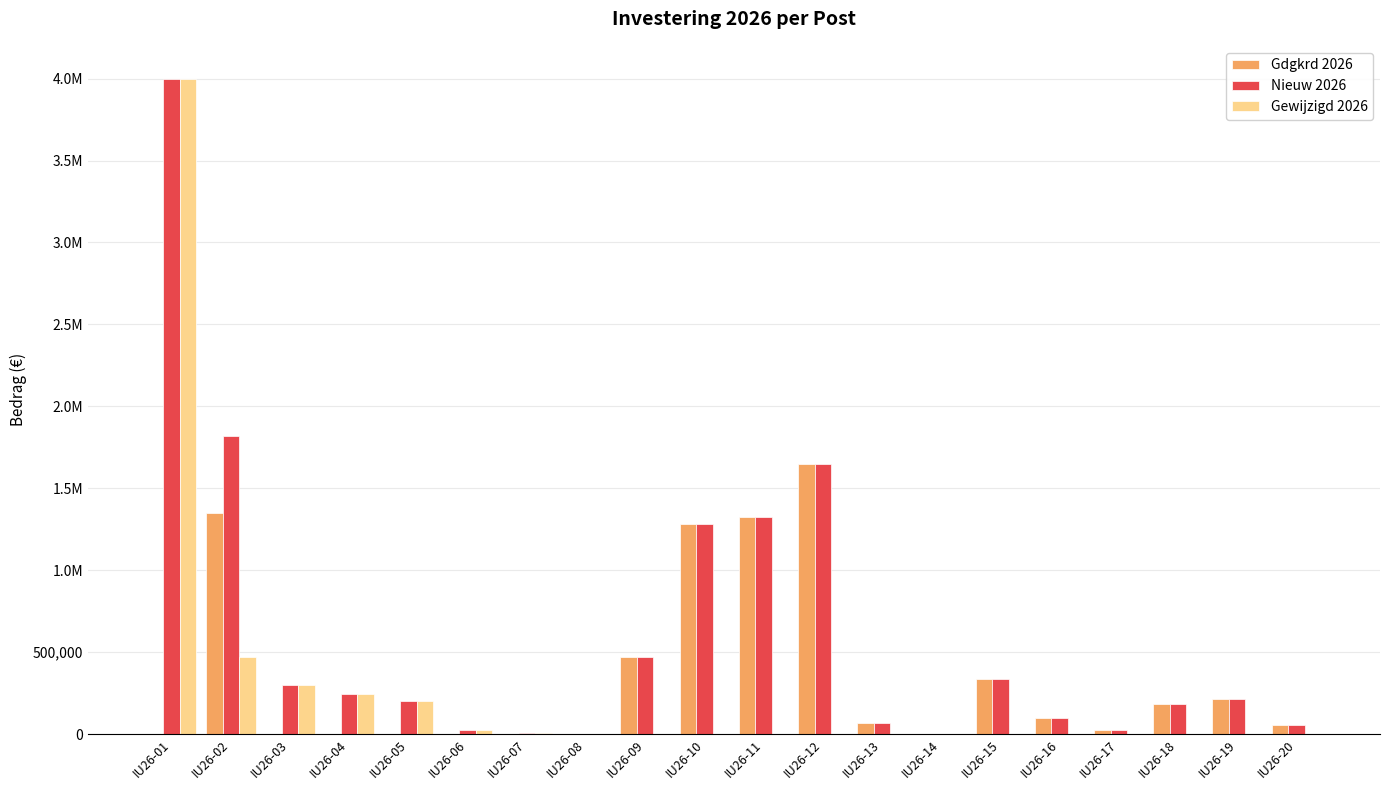

What are all the series names shown in the legend?

Gdgkrd 2026, Nieuw 2026, Gewijzigd 2026